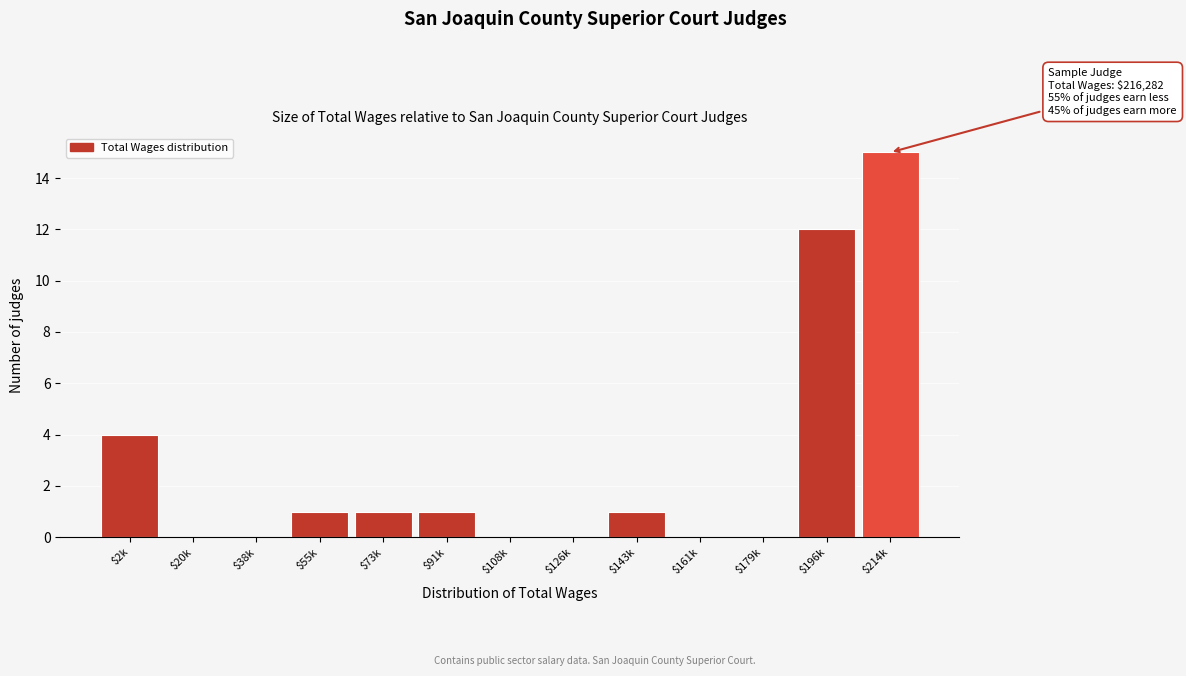

Which category has the highest value across all series?

$214k